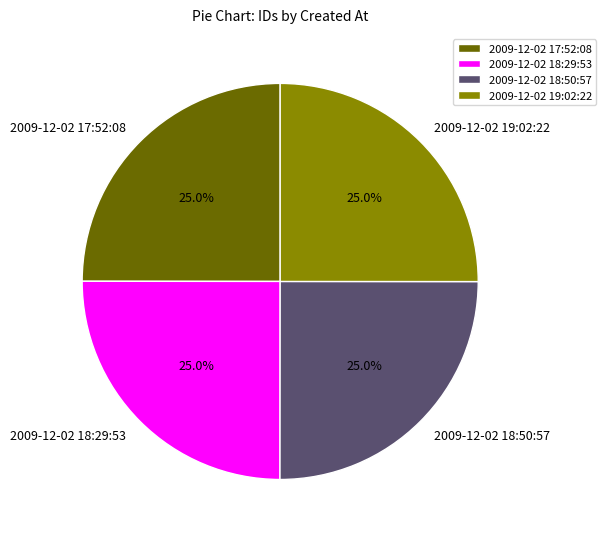

Does 2009-12-02 19:02:22 account for over 50% of the chart?

No